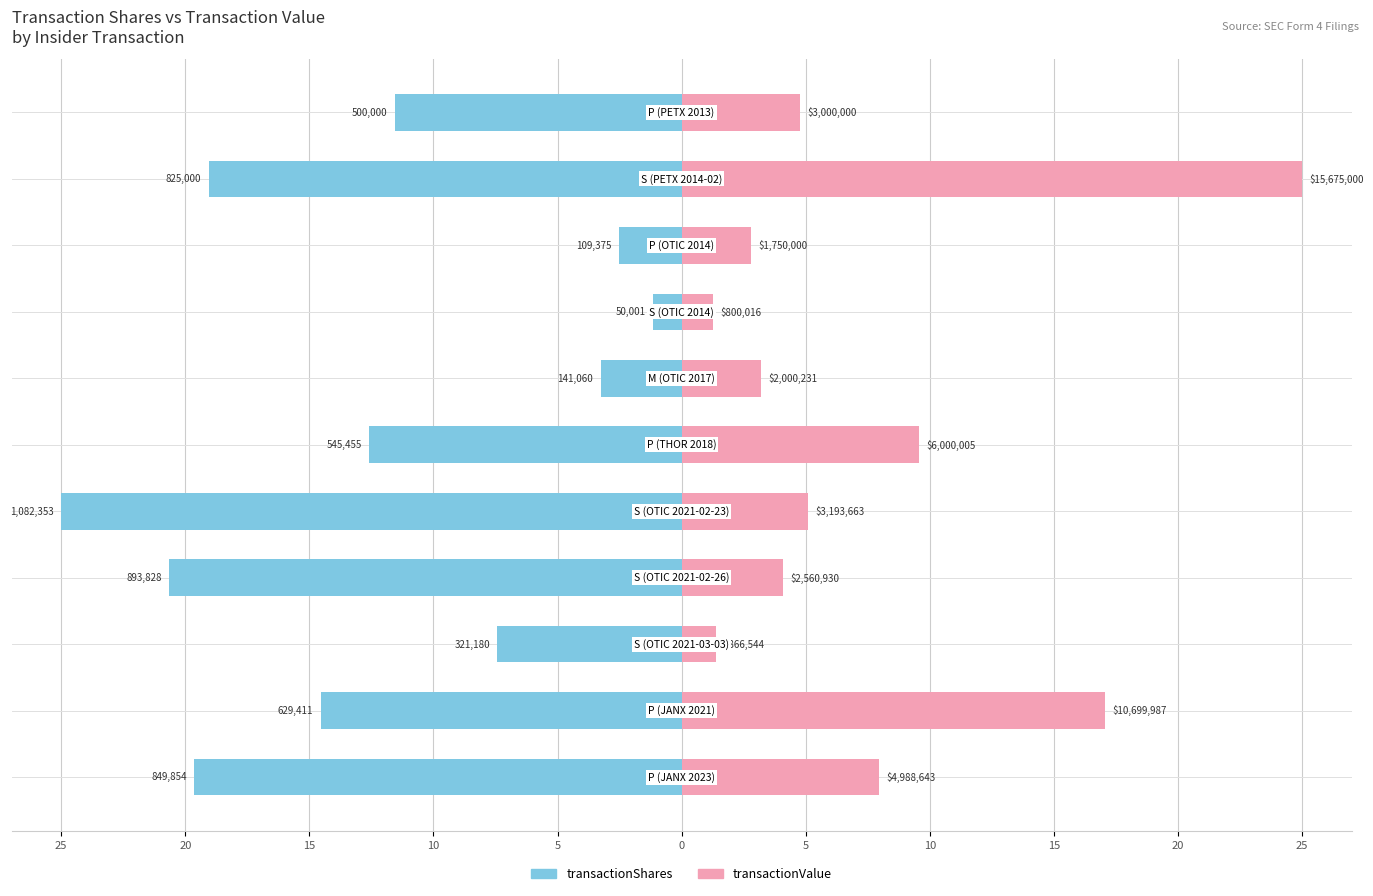

How many values in the transactionValue series exceed 4?

7